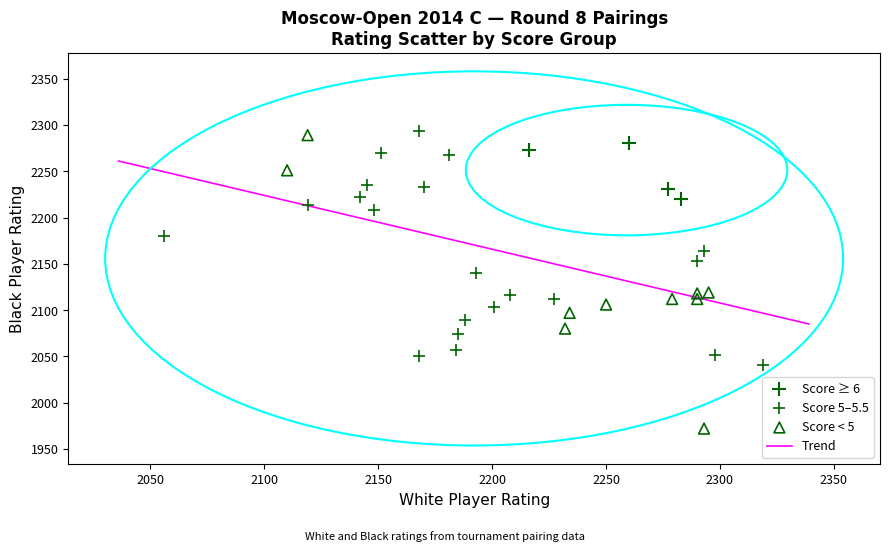

Which series reaches the minimum Y coordinate?

Score < 5